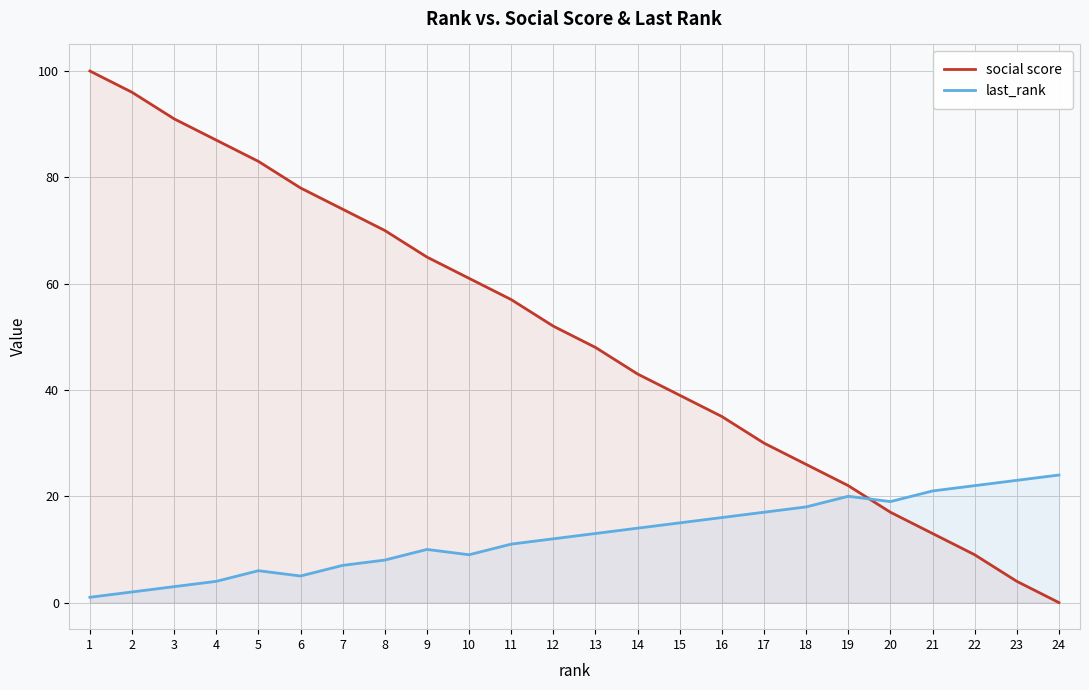

How many data points in social score are above 52?

11